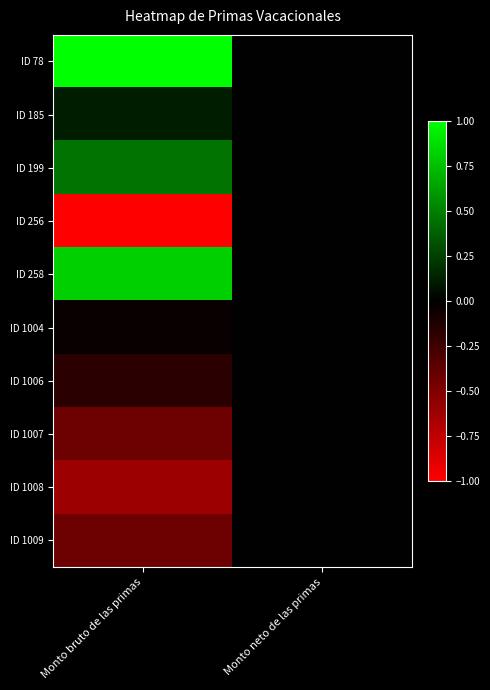

What is the spread (max minus min) of values at Monto bruto de las primas?

2.0